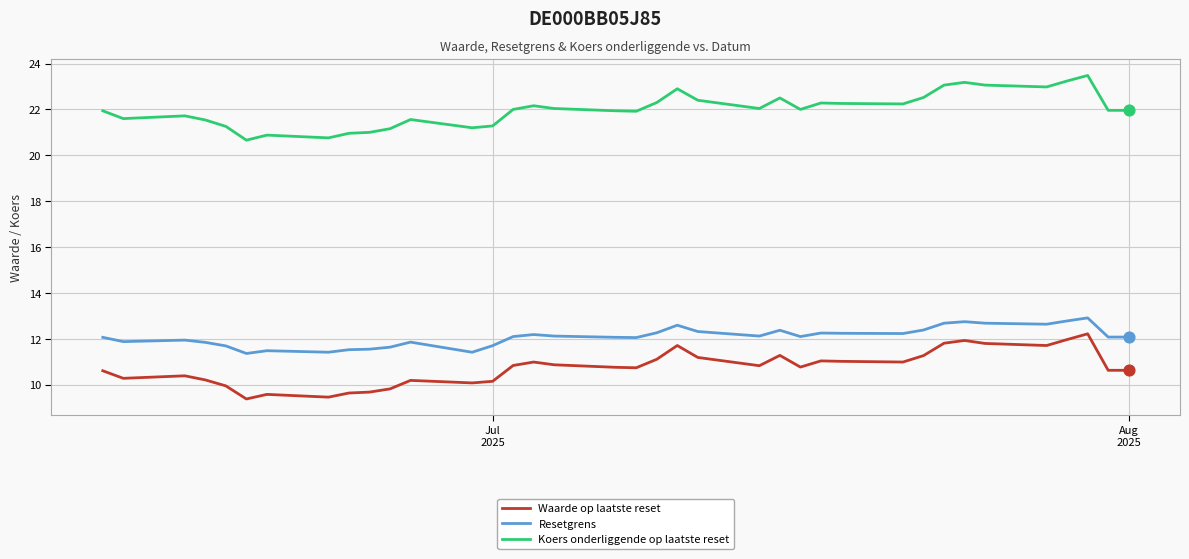

Which series has the largest total across all categories?

Koers onderliggende op laatste reset